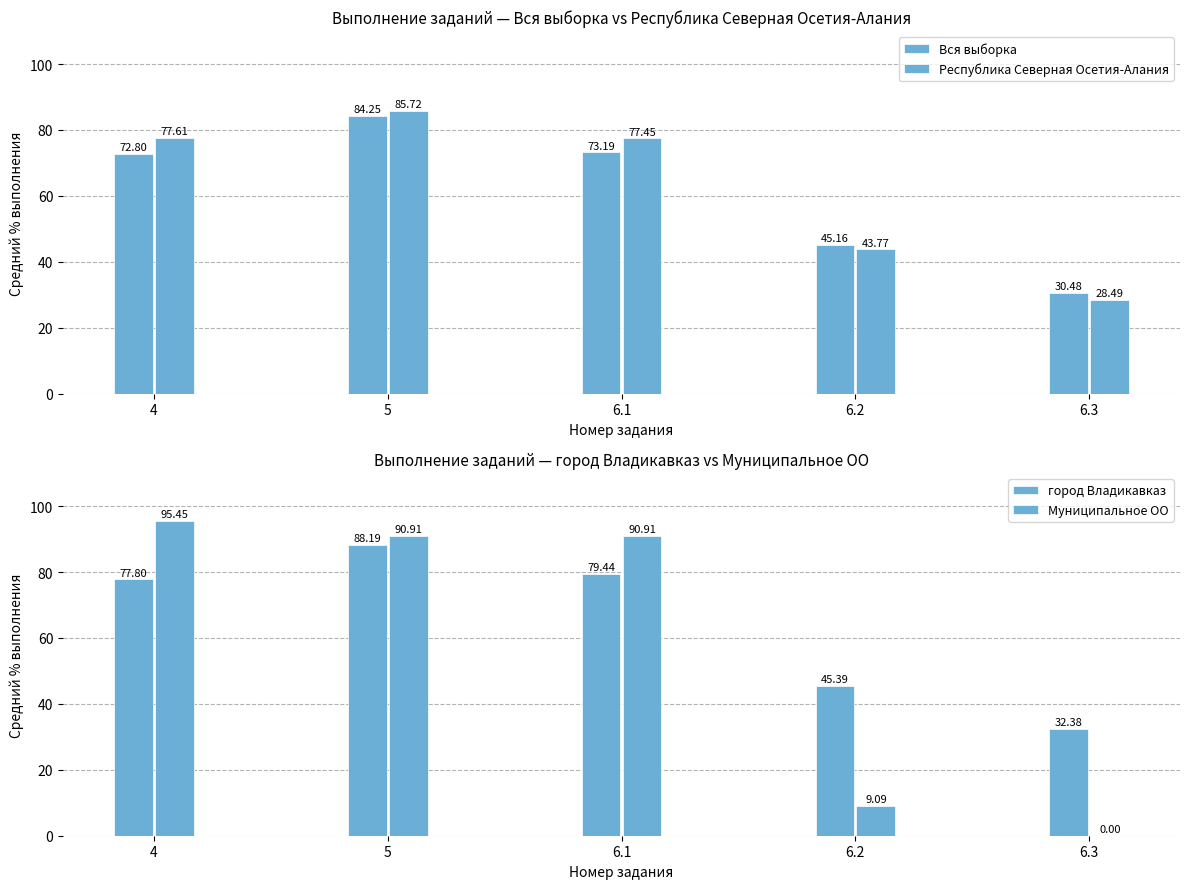

At which label is Республика Северная Осетия-Алания closest to 57?

6.2